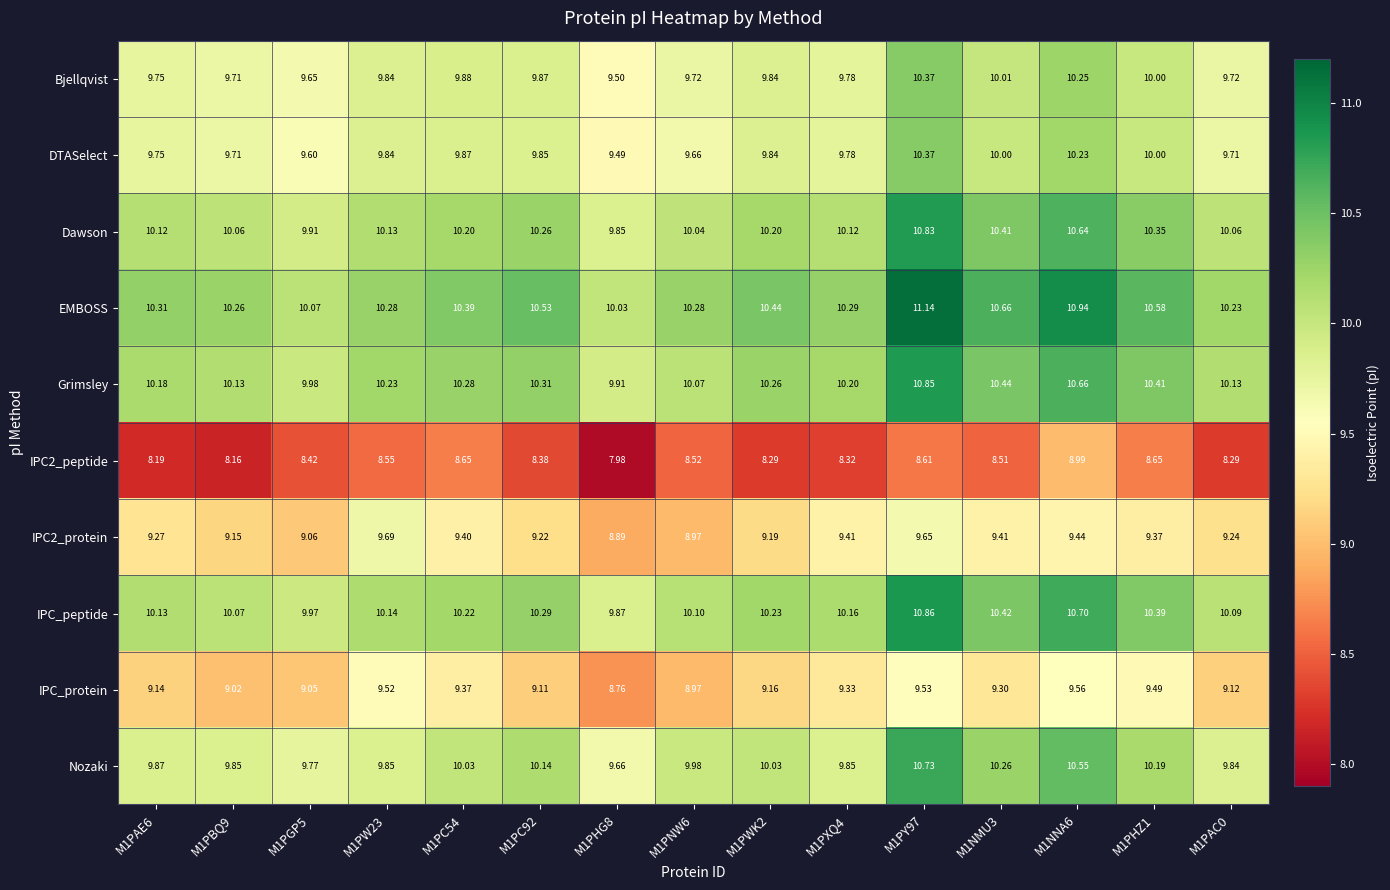

Between M1PHZ1 and M1PAC0, which series saw the biggest shift?

IPC_protein